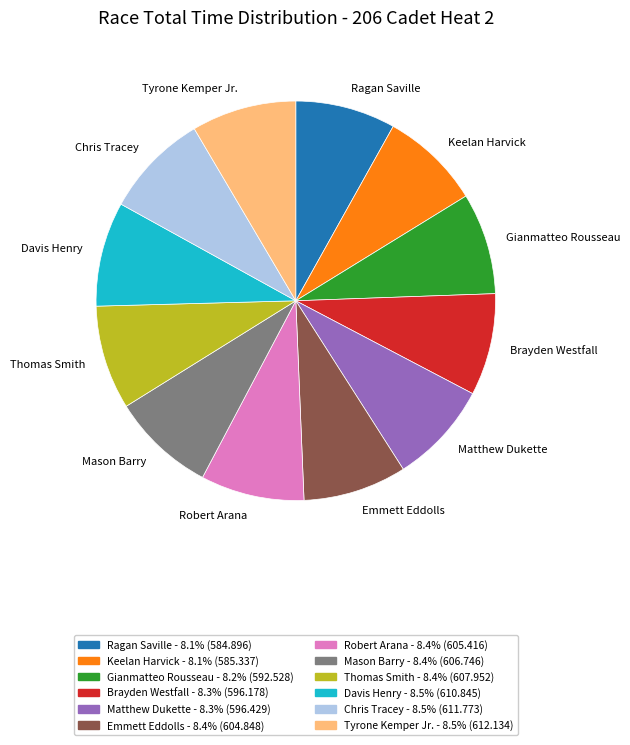

Is Chris Tracey the majority of the pie?

No